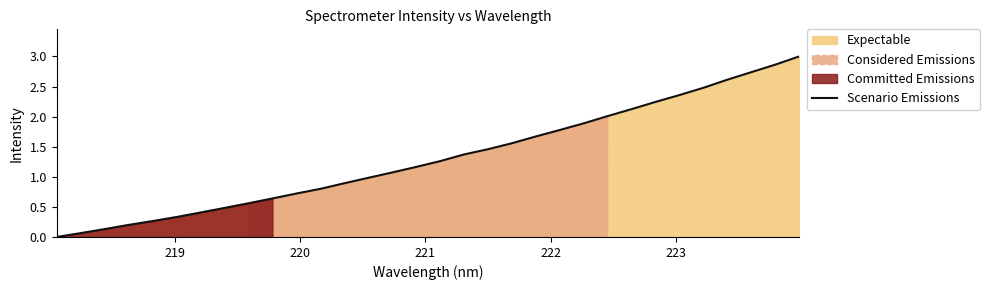

What is the maximum value for Scenario Emissions?

3.0